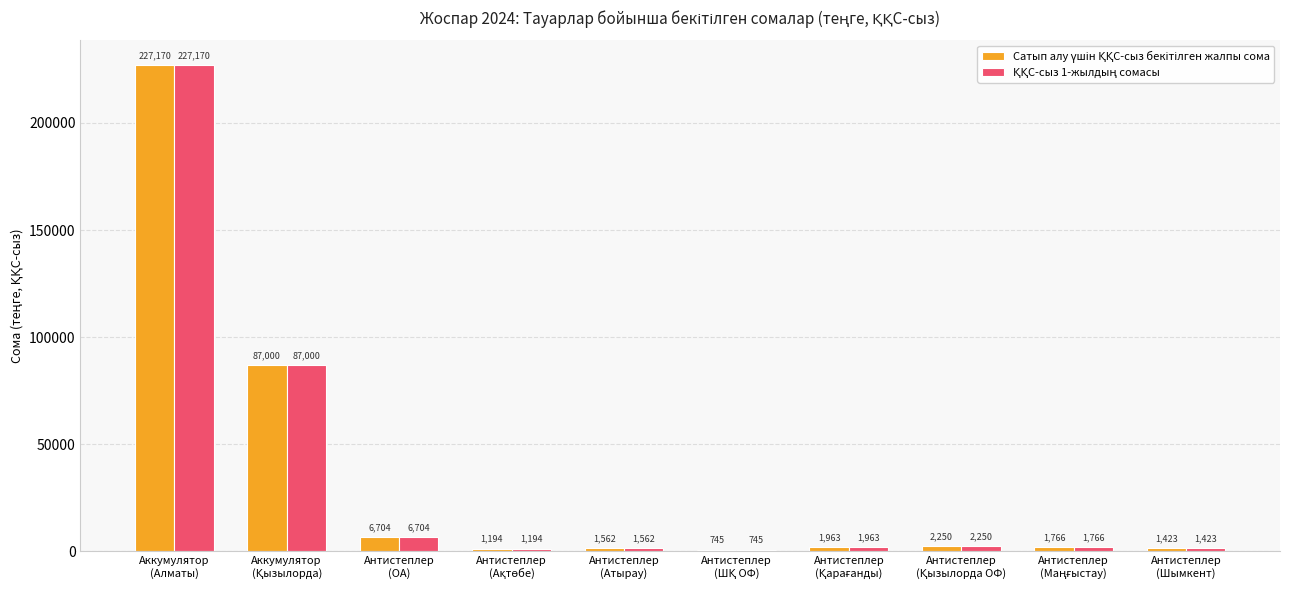

What is the maximum value shown in the chart?

227169.6